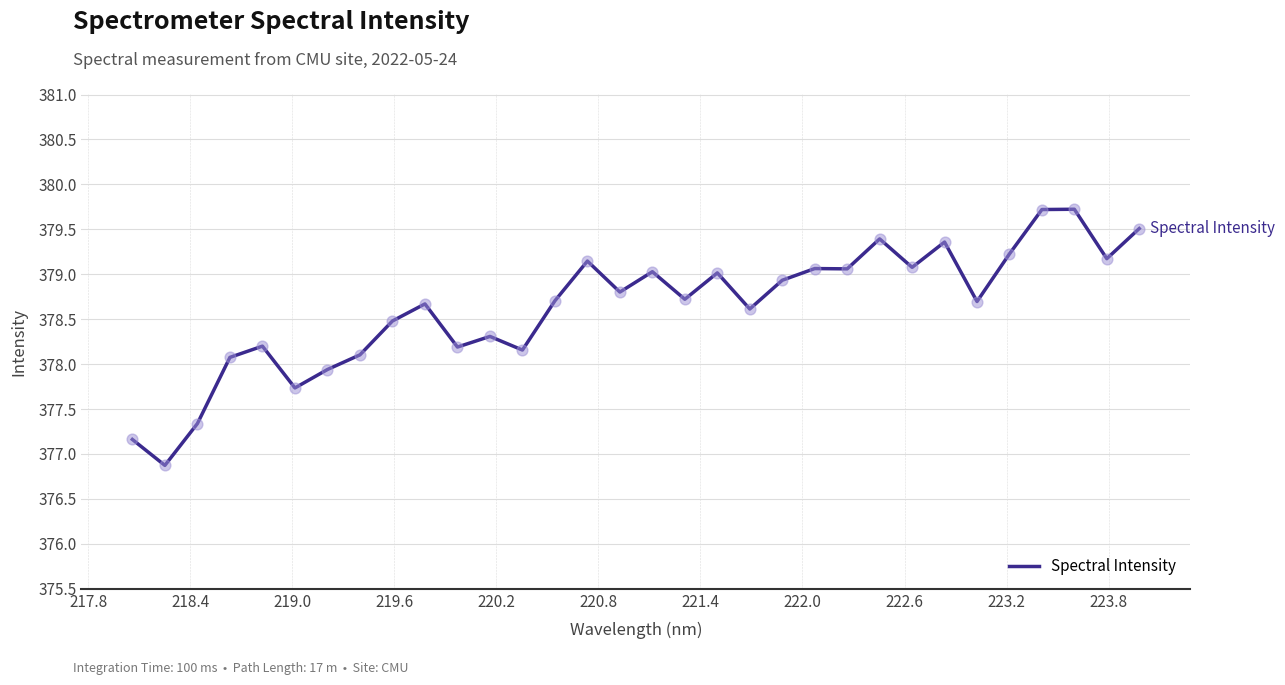

What is the greatest value displayed?

379.7